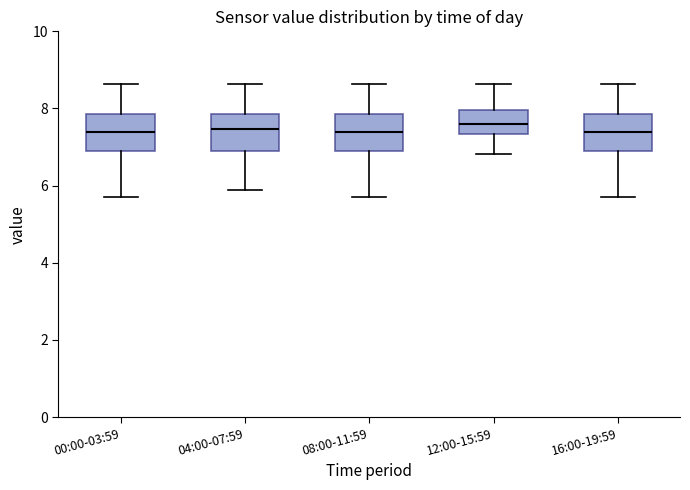

Where does the upper whisker of the box for 12:00-15:59 end on the y-axis? The values are not printed on the chart, so give them approximately, as read against the axis.

8.6